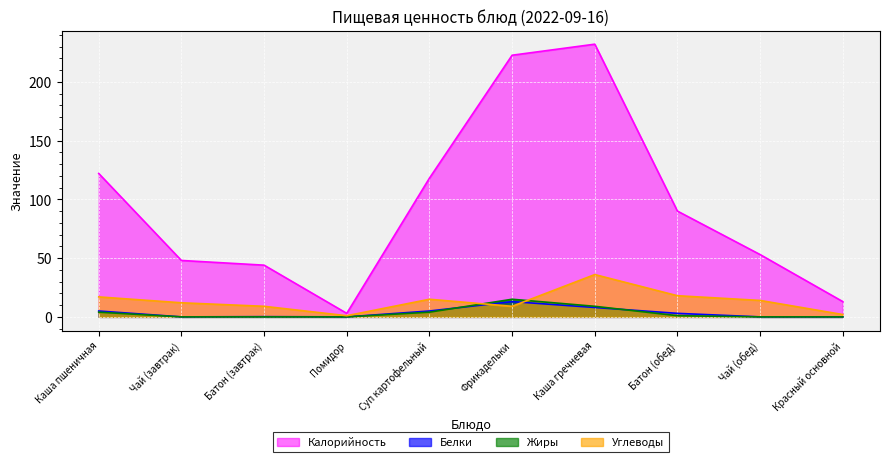

What are all the series names shown in the legend?

Калорийность, Белки, Жиры, Углеводы